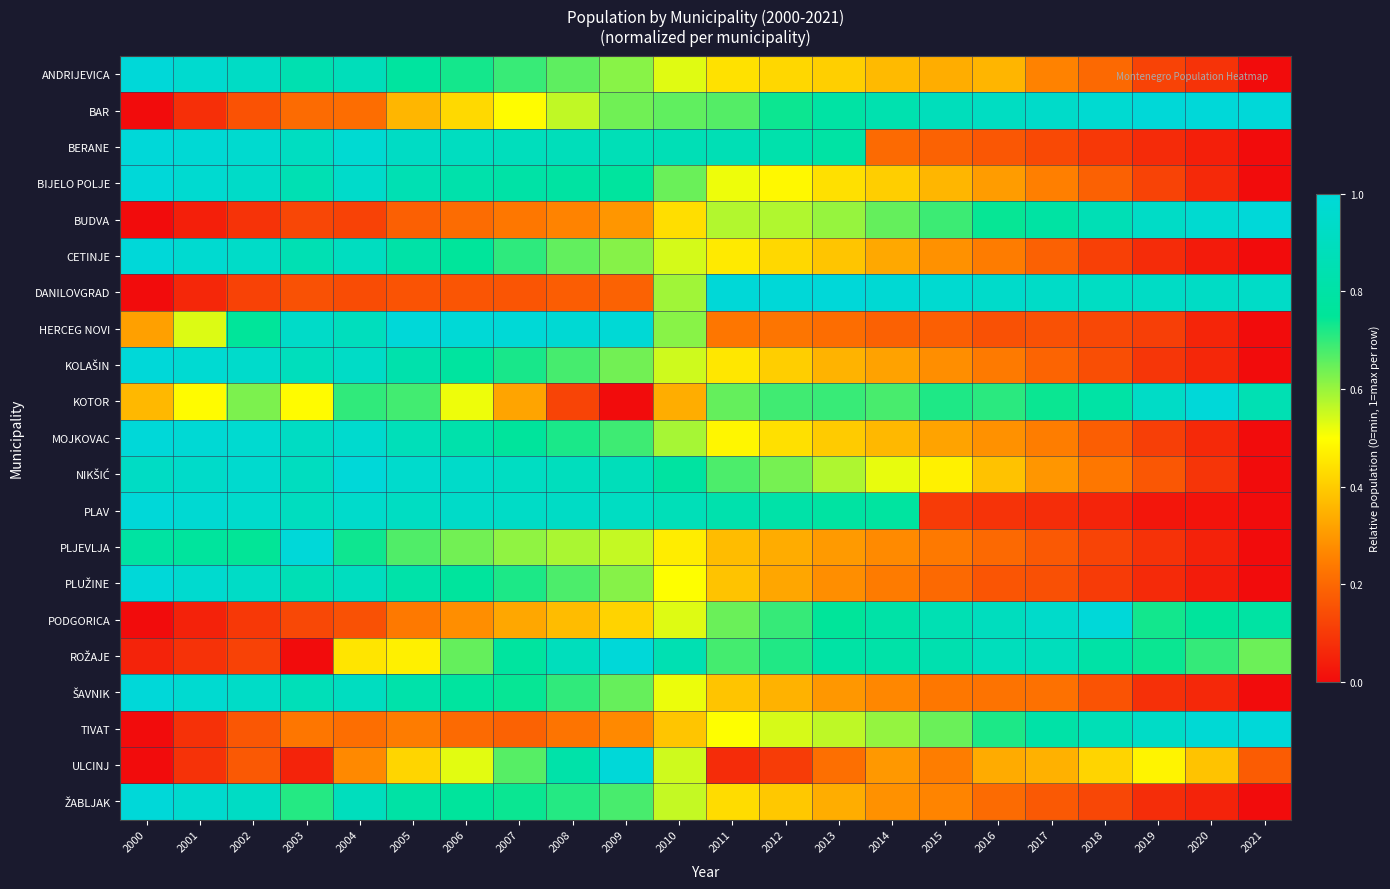

Between 2014 and 2019, which is larger?

2014